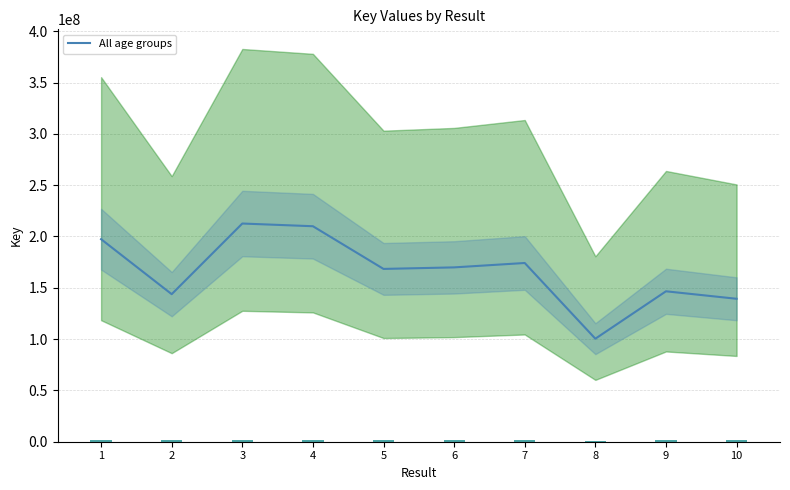

Is it true that the value at 10 is 76023930?

False